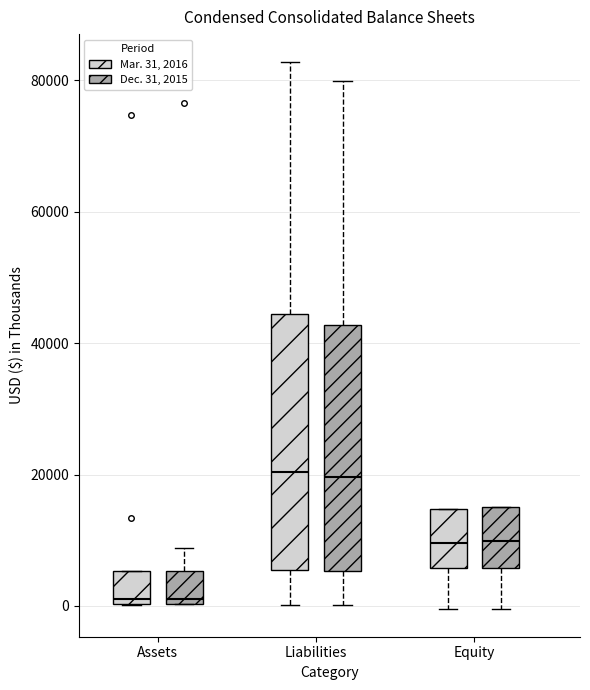

Reading left to right, transcribe this box plot: for each box, give where its median line is, the range the box spans, and where its two whiskers end, as read against the y-axis. The values are not printed on the chart, so give them approximately, as read against the axis.

Assets (Mar. 31, 2016): median 0 (just above the box's lower edge), box 0 to 6000, whiskers 0 to 6000
Assets (Dec. 31, 2015): median 0 (just above the box's lower edge), box 0 to 6000, whiskers 0 to 8000
Liabilities (Mar. 31, 2016): median 20000, box 6000 to 44000, whiskers 0 to 82000
Liabilities (Dec. 31, 2015): median 20000, box 6000 to 42000, whiskers 0 to 80000
Equity (Mar. 31, 2016): median 10000, box 6000 to 14000, whiskers 0 to 14000
Equity (Dec. 31, 2015): median 10000, box 6000 to 16000, whiskers 0 to 16000